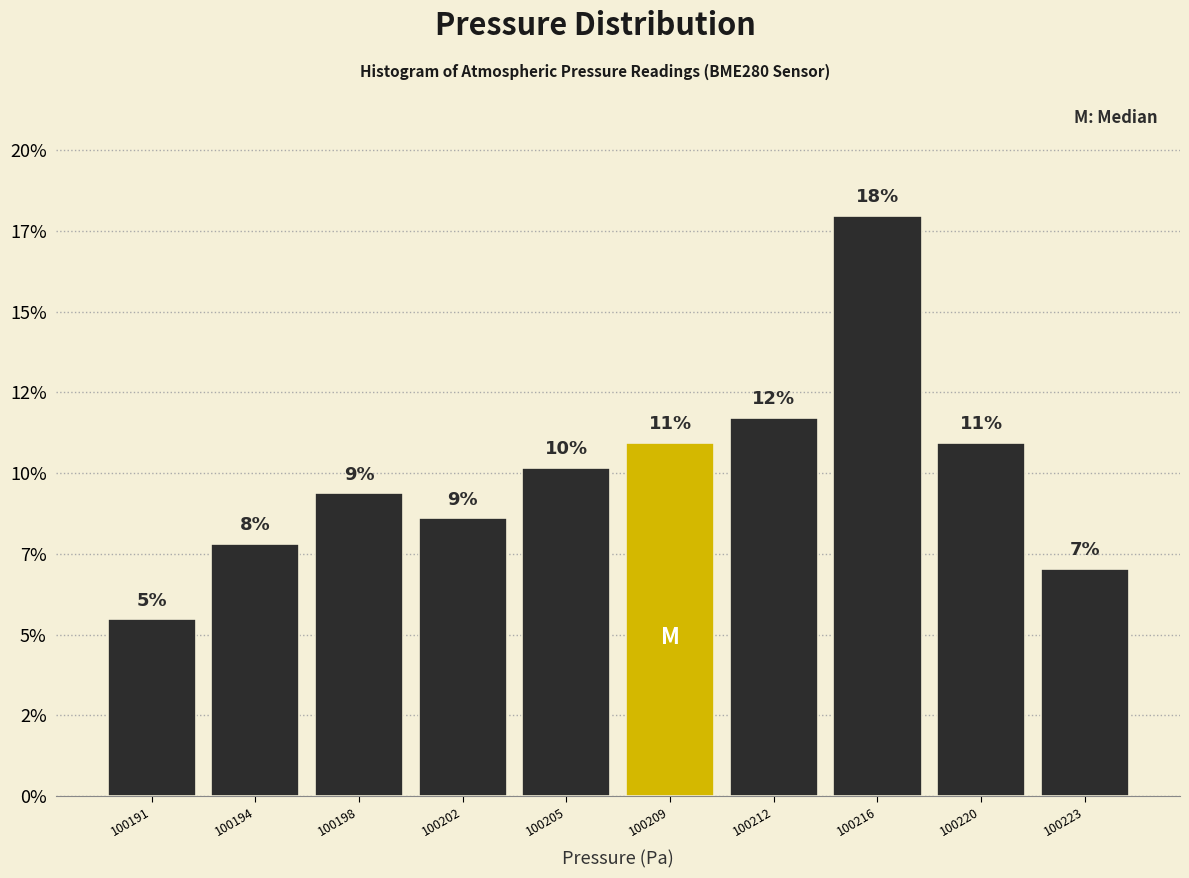

Does the chart contain any negative values?

No